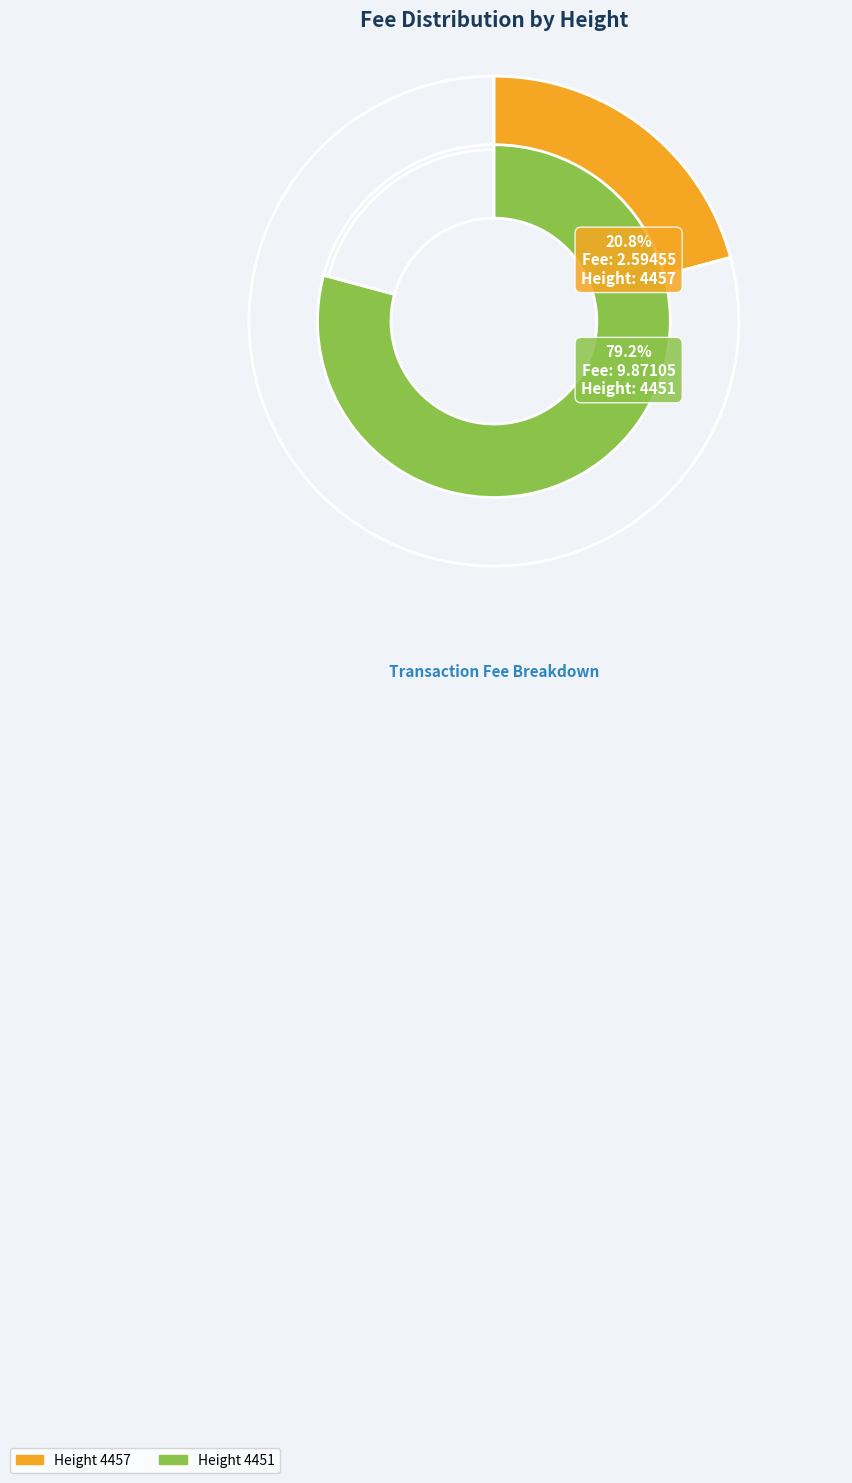

How many segments does this pie chart have?

2